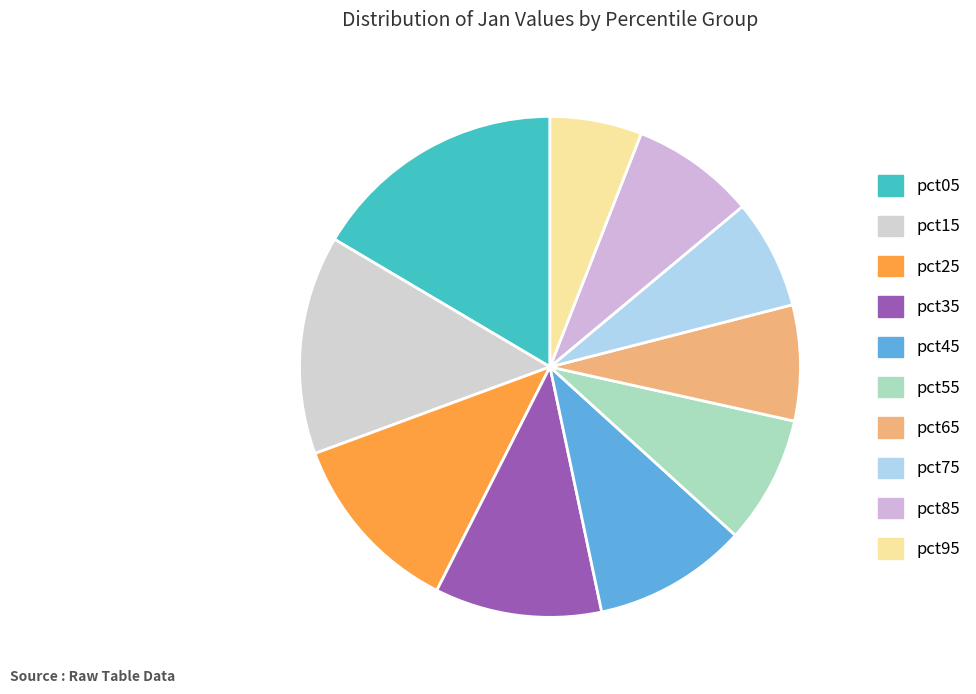

Is it true that pct05 is 16% of the pie?

True